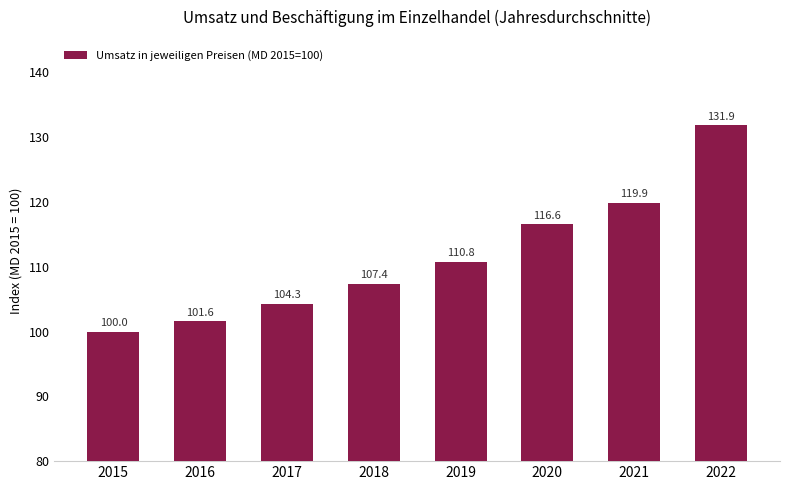

List the labels in order of value, smallest first.

2015, 2016, 2017, 2018, 2019, 2020, 2021, 2022